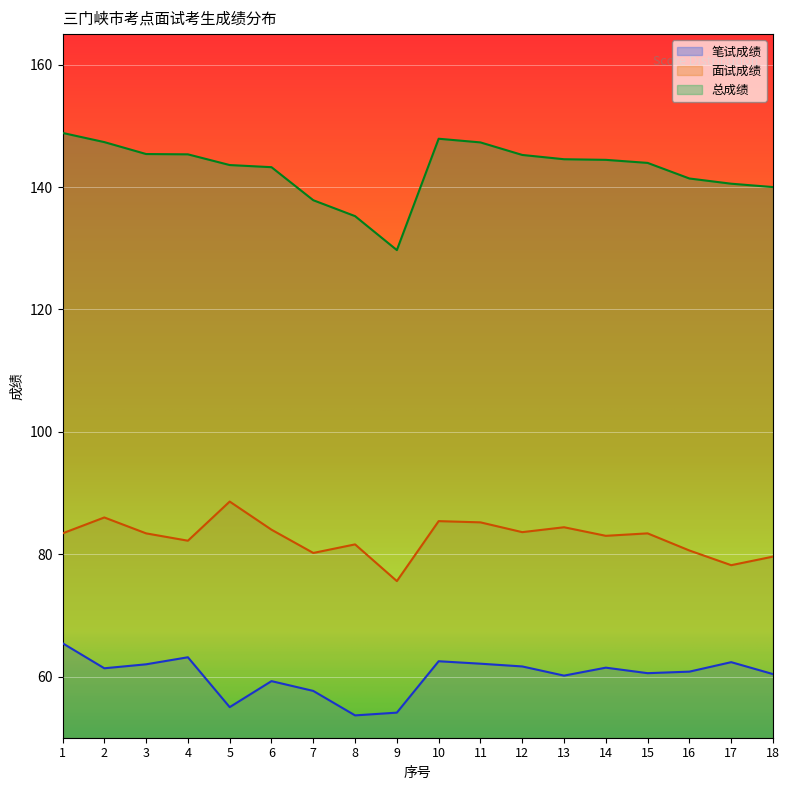

What is the difference between the 笔试成绩 values at 11 and 6?

2.9